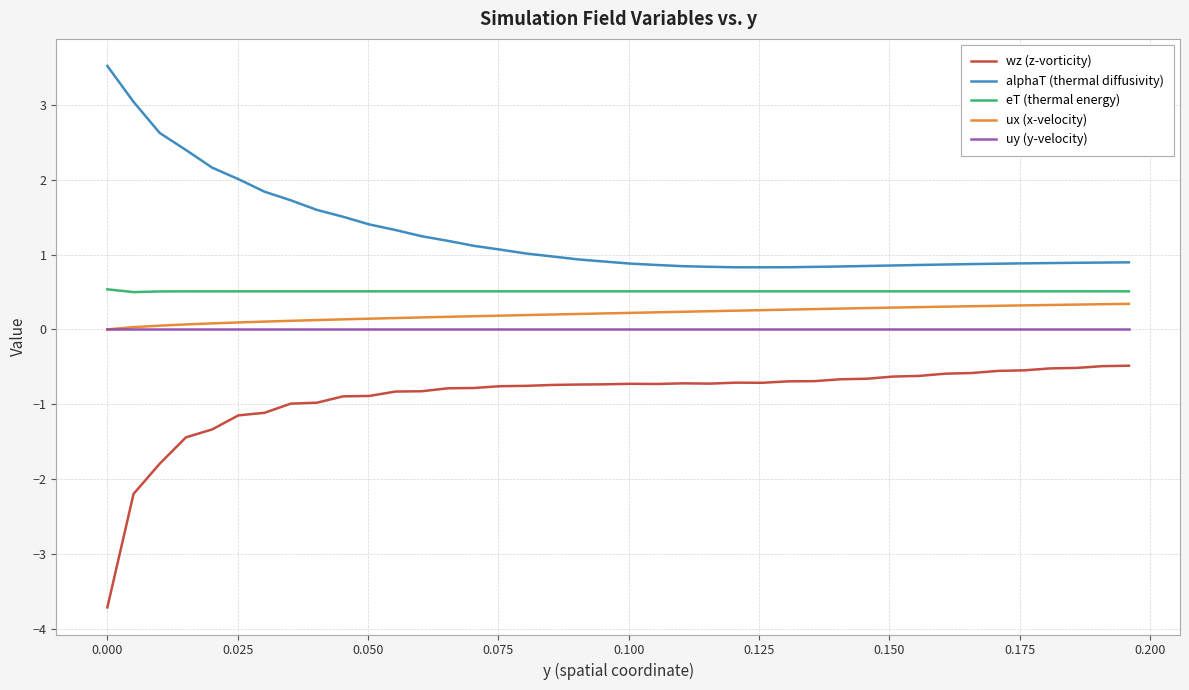

True or false: uy (y-velocity) and eT (thermal energy) cross at least once.

False